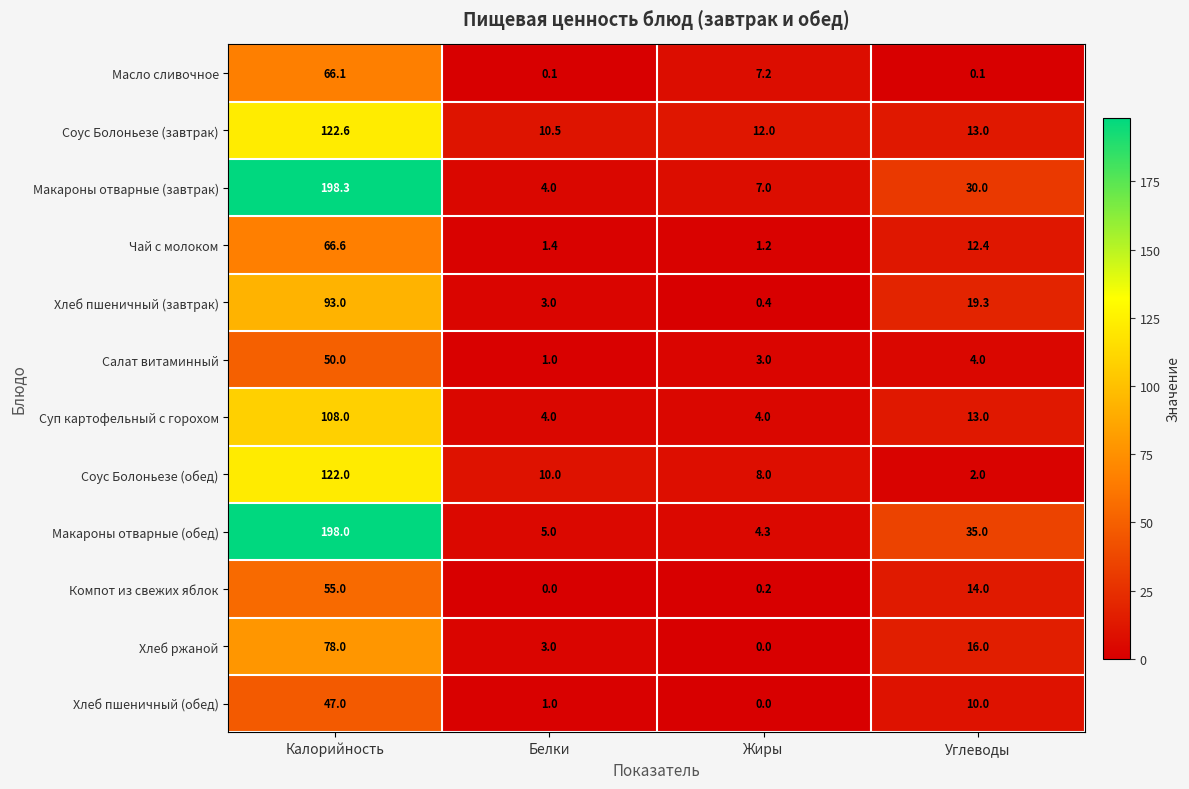

Which series has the largest total across all categories?

Макароны отварные (обед)